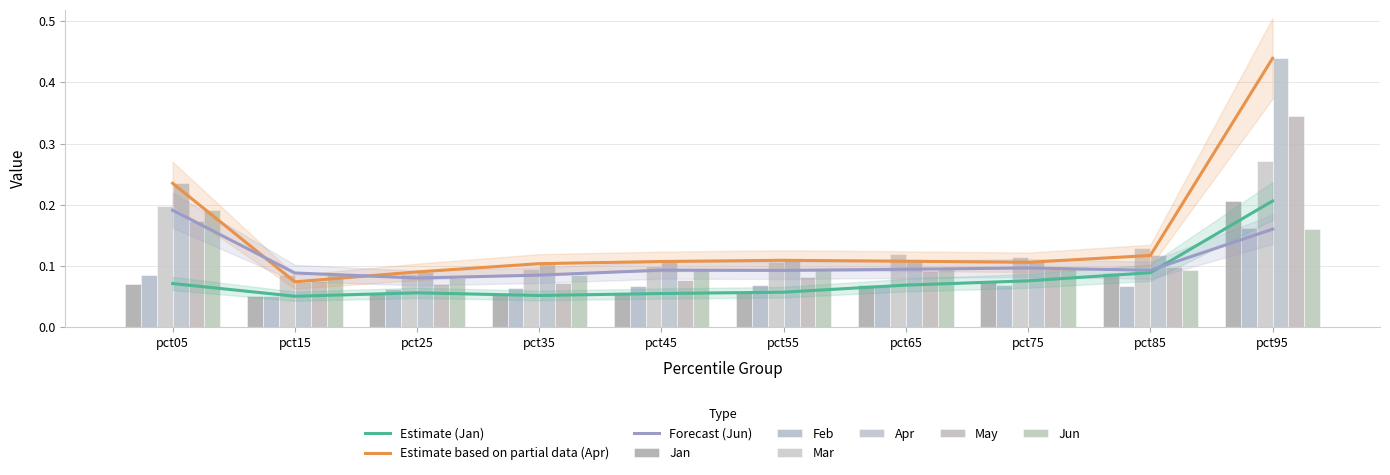

What is the smallest value displayed?

0.1